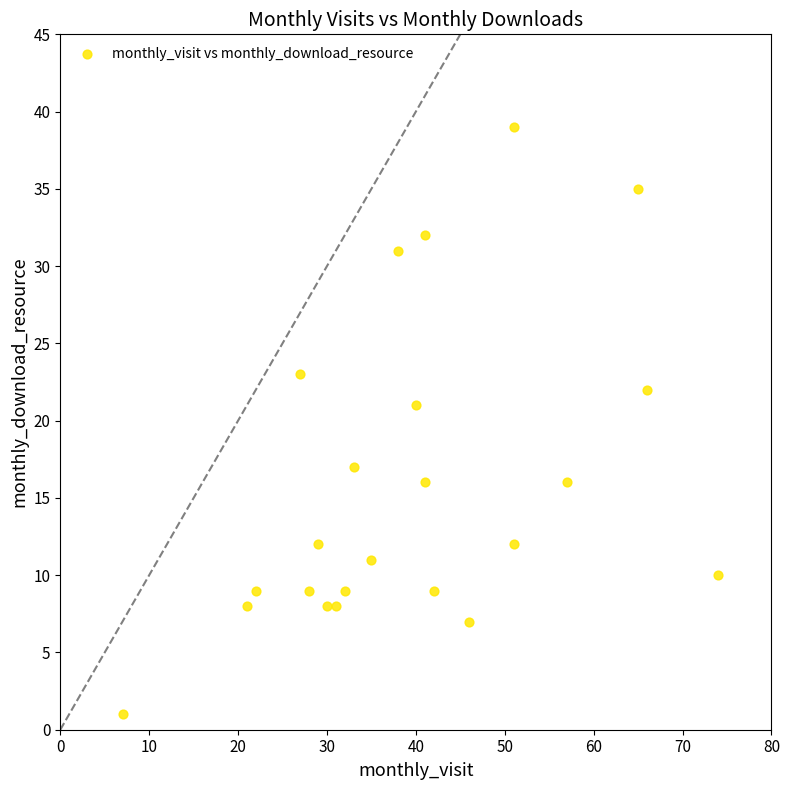

What is the range of X values (max minus min)?

67